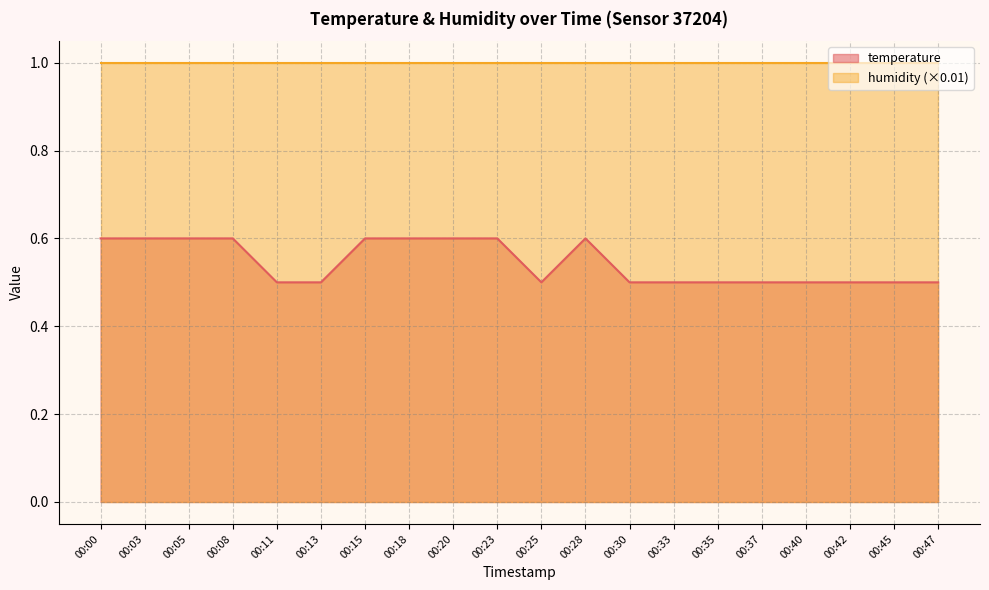

Rank the categories by value from highest to lowest.

00:00, 00:03, 00:05, 00:08, 00:15, 00:18, 00:20, 00:23, 00:28, 00:11, 00:13, 00:25, 00:30, 00:33, 00:35, 00:37, 00:40, 00:42, 00:45, 00:47